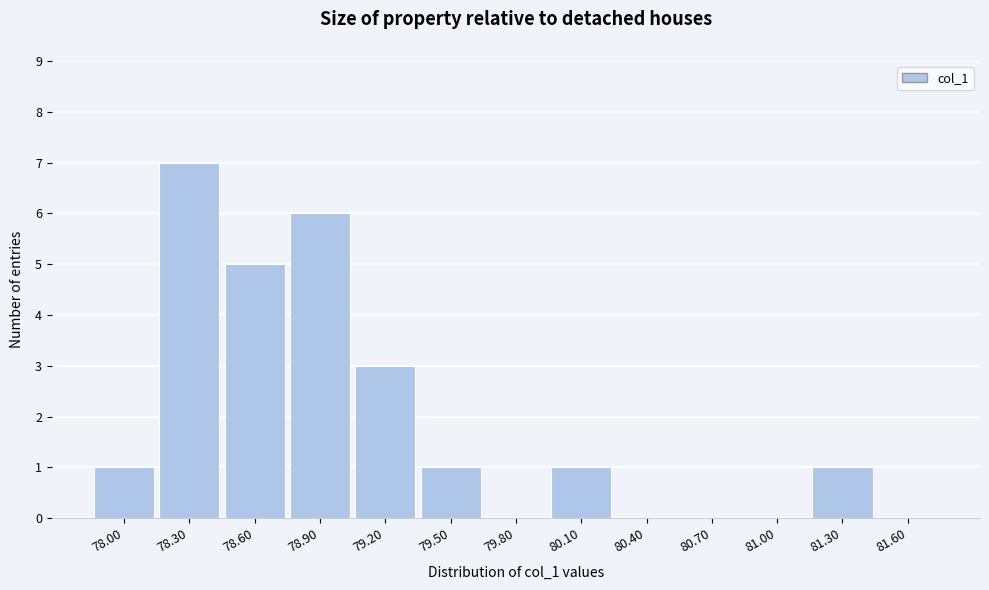

Reading left to right, what are all the values shown in this chart?

78.00=1	78.30=7	78.60=5	78.90=6	79.20=3	79.50=1	79.80=0	80.10=1	80.40=0	80.70=0	81.00=0	81.30=1	81.60=0